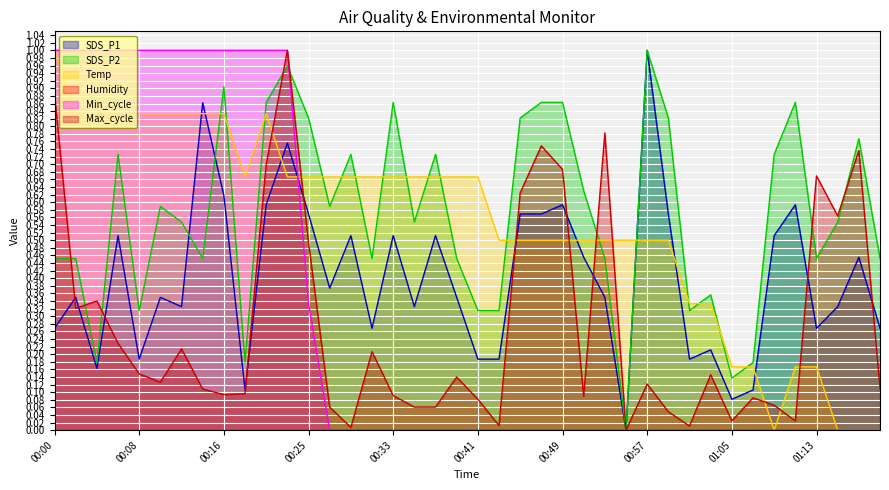

How many distinct data groups are displayed?

6